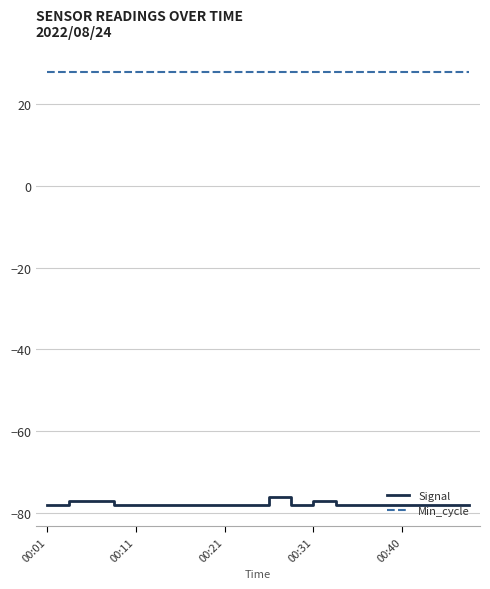

List the series in order of their overall mean, lowest first.

Signal, Min_cycle